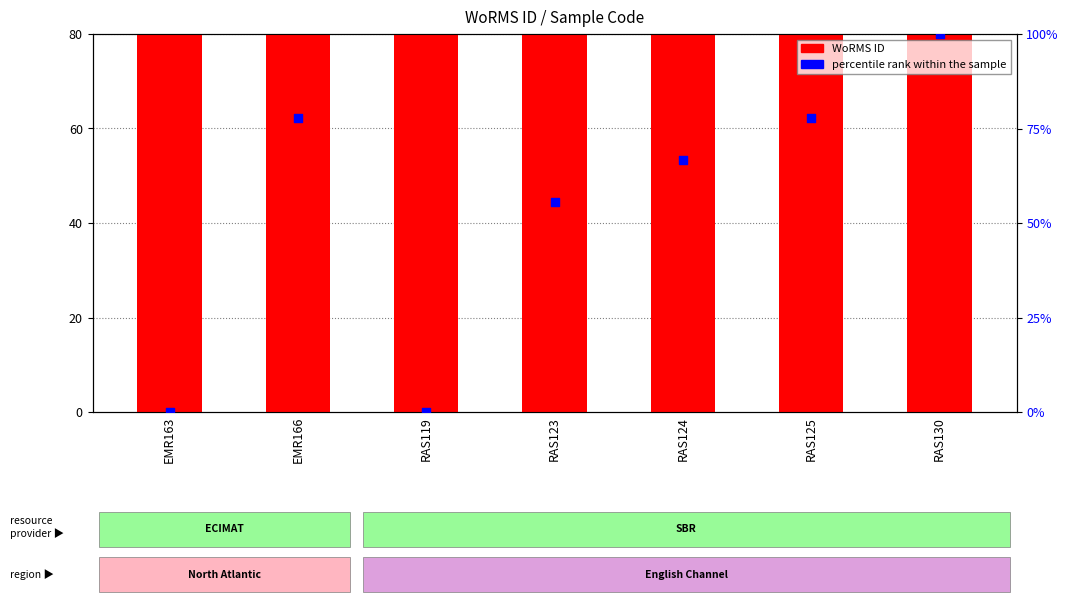

At how many categories does at least one series exceed 80?

1